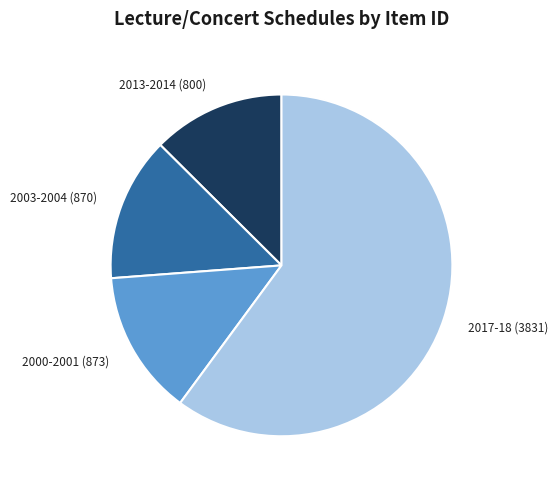

Is it true that 2000-2001 (873) is 14% of the pie?

True